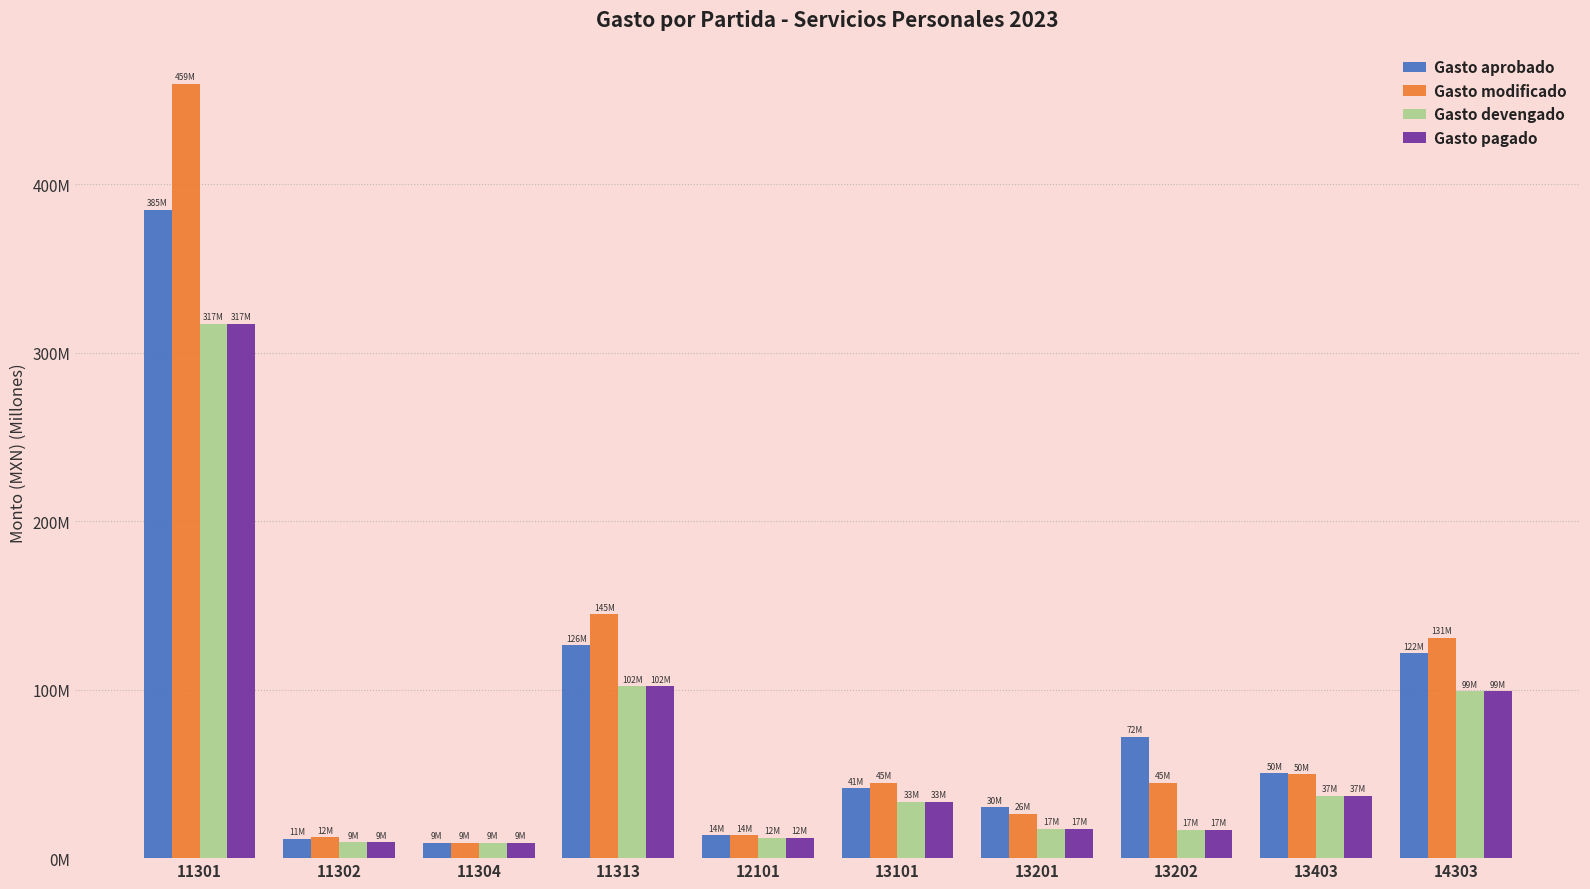

Does the chart contain stacked bars?

No